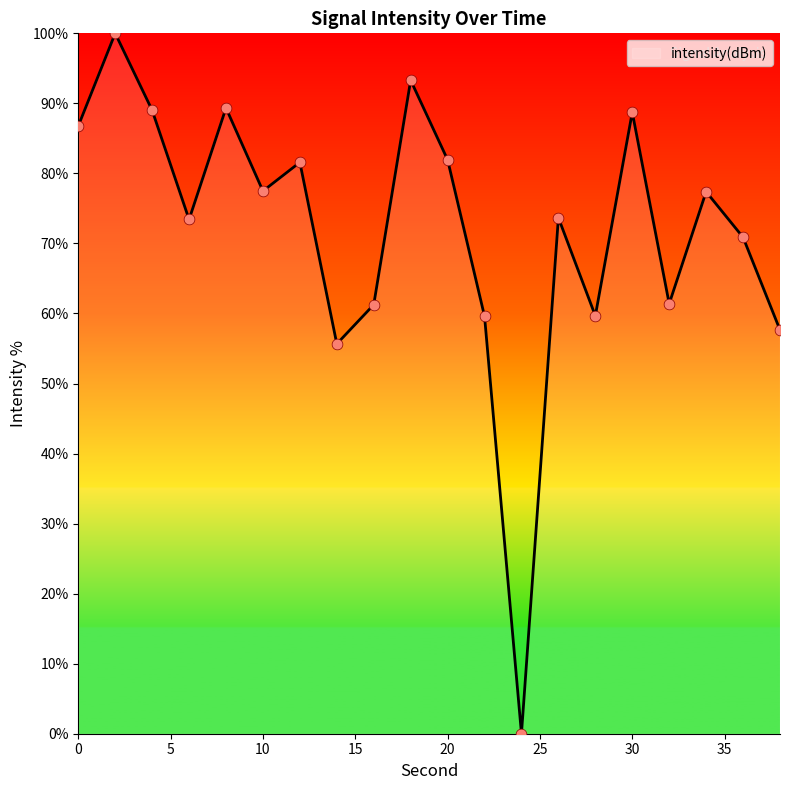

What is the maximum value shown in the chart?

100.0